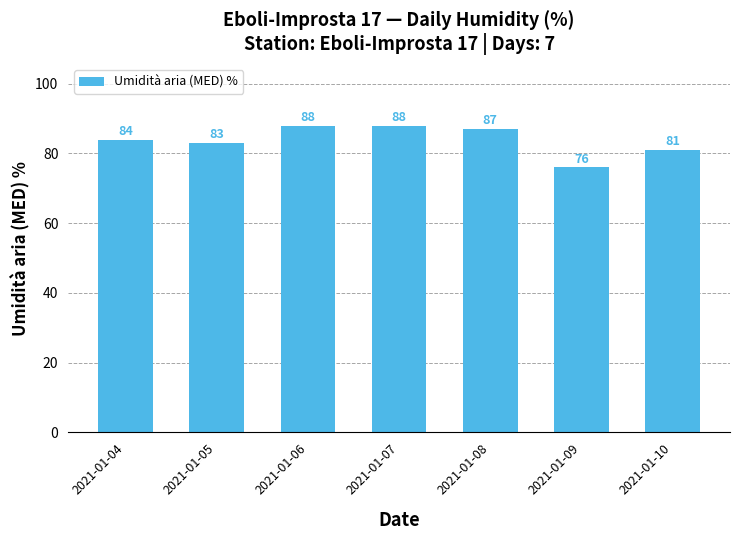

True or false: the data shows 81 at 2021-01-10.

True